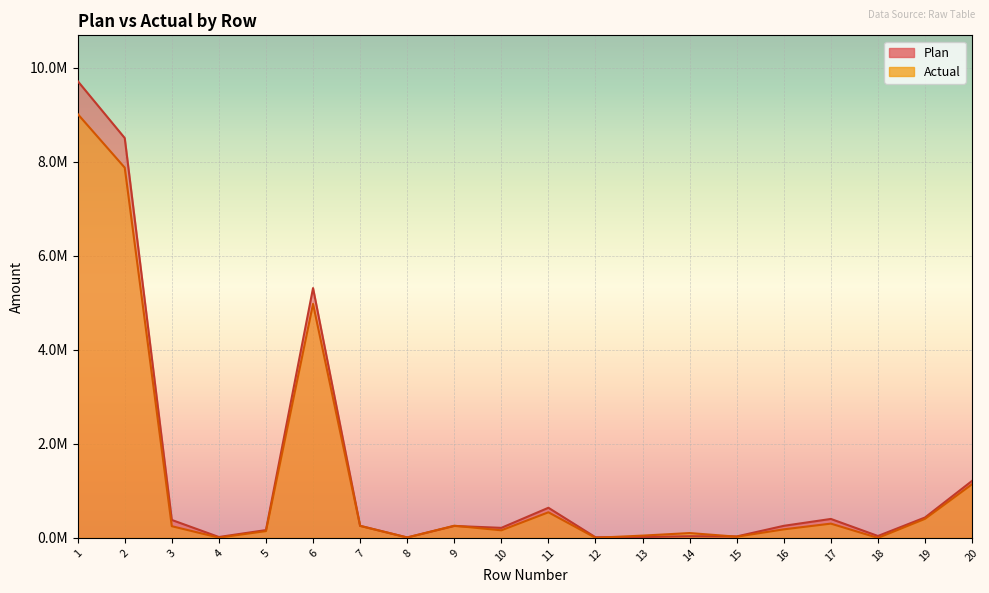

At which category does Plan reach its first local valley?

4